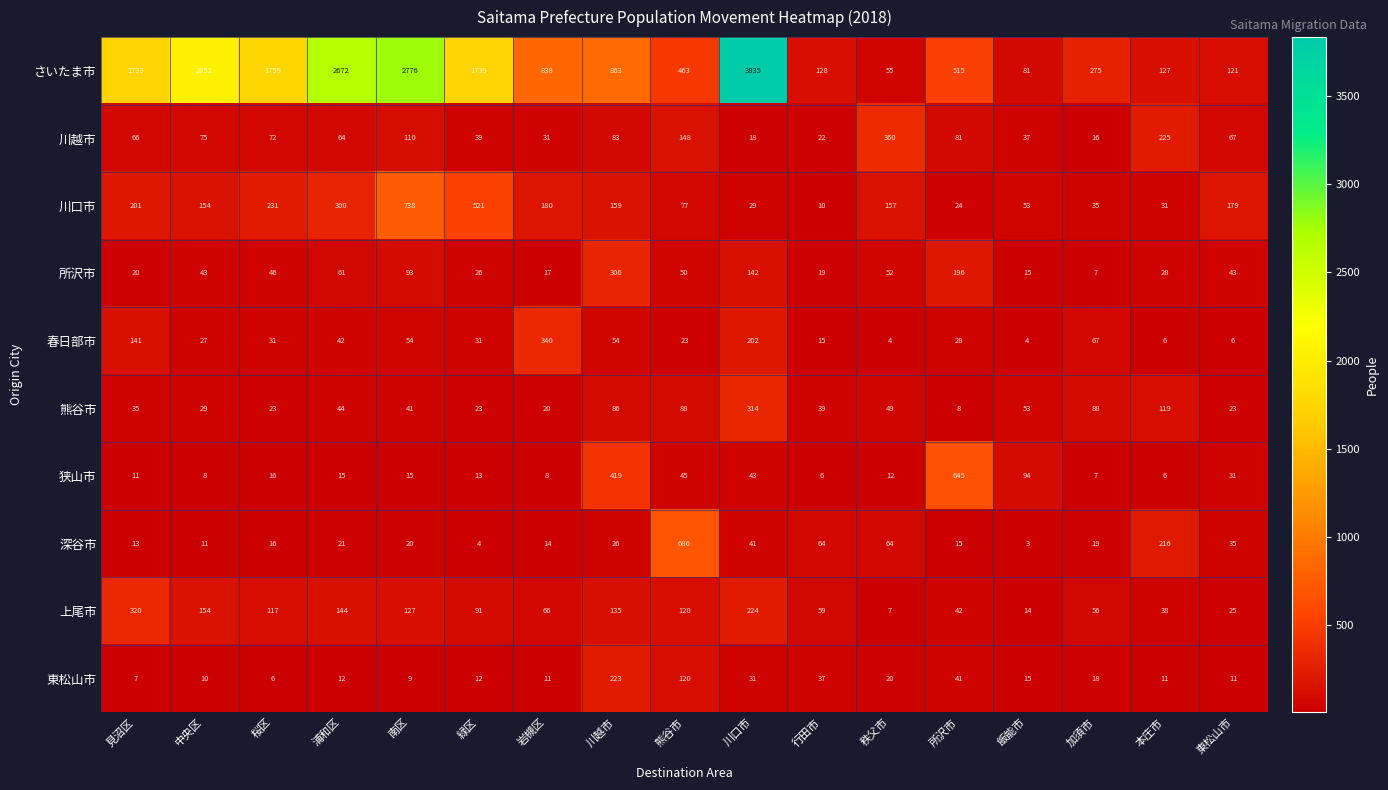

At which category is the sum across all series the highest?

川口市